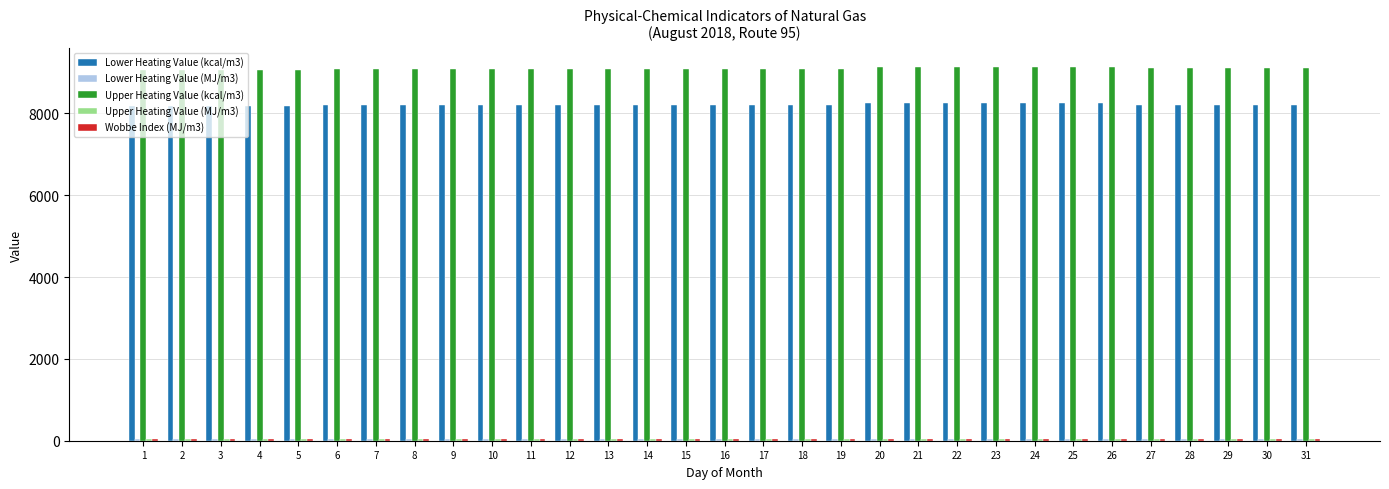

Which series has the largest total across all categories?

Upper Heating Value (kcal/m3)